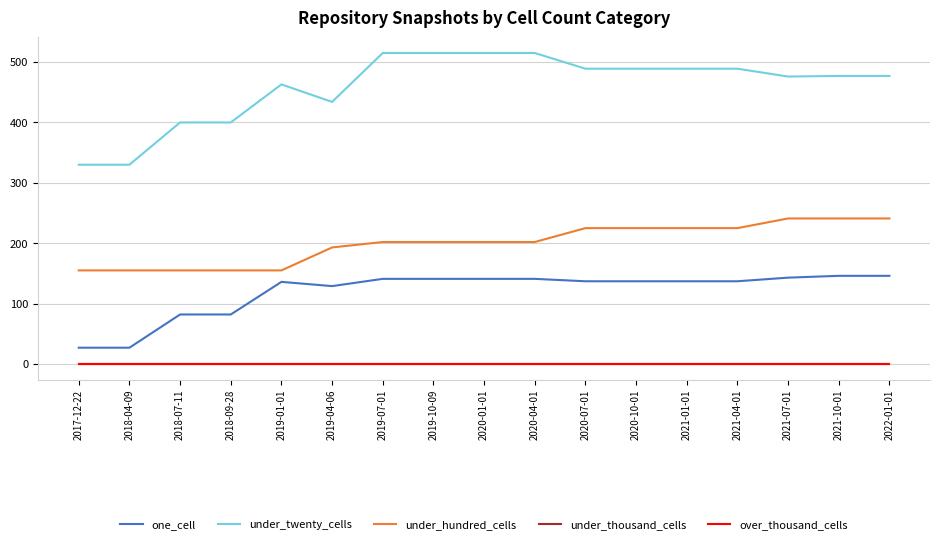

What is the sum of all one_cell values?

2030